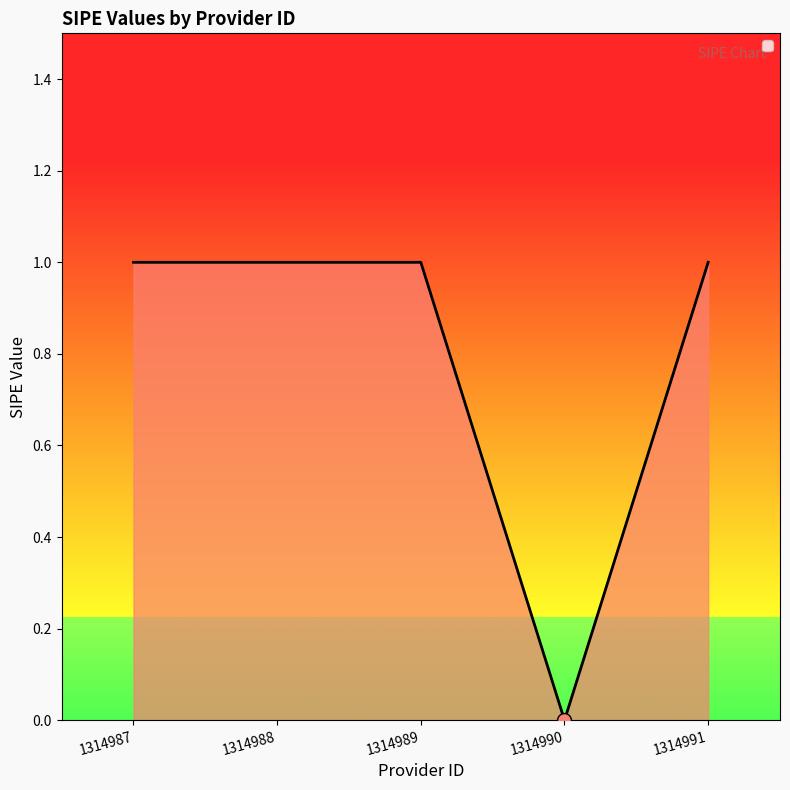

Approximately how many times larger is the value at 1314988 compared to 1314991?

1.0